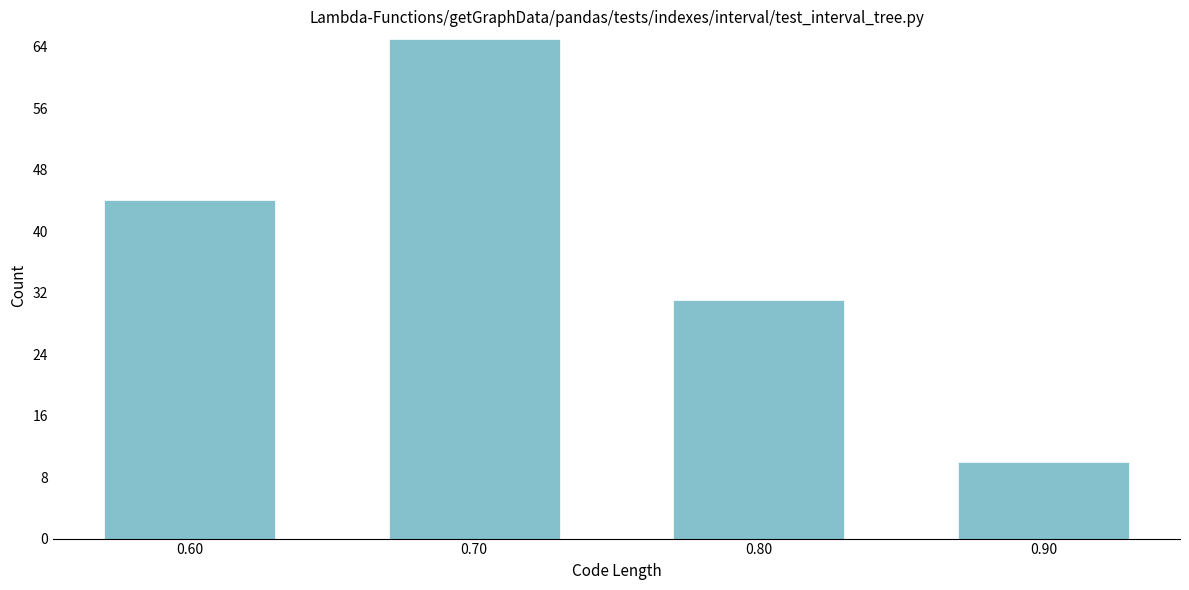

Reading right to left, extract all data points from this chart.

0.90=10	0.80=31	0.70=65	0.60=44